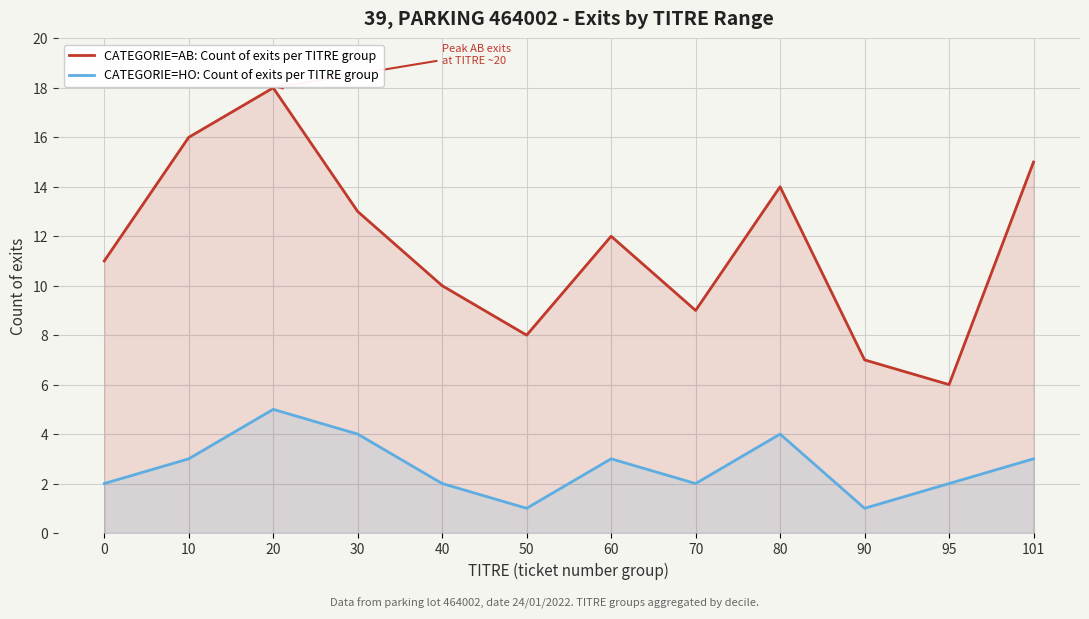

True or false: CATEGORIE=HO: Count of exits per TITRE group has more than 0 points higher than both neighbors.

True